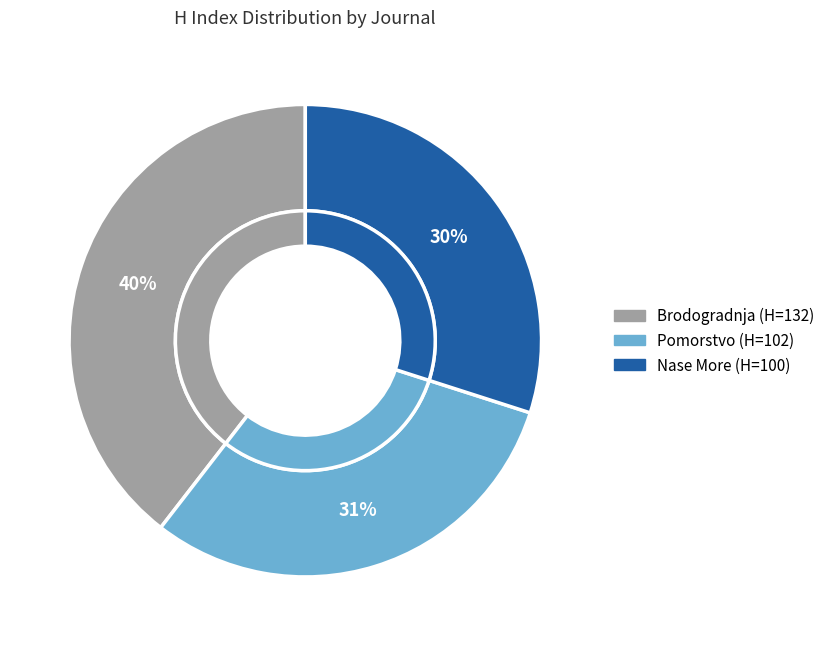

What percentage is the Brodogradnja slice, to the nearest percent?

40%